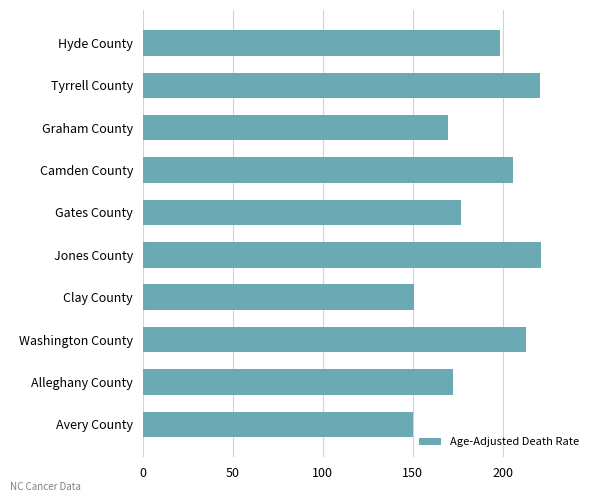

What is the change in value from Gates County to Jones County?

+44.5